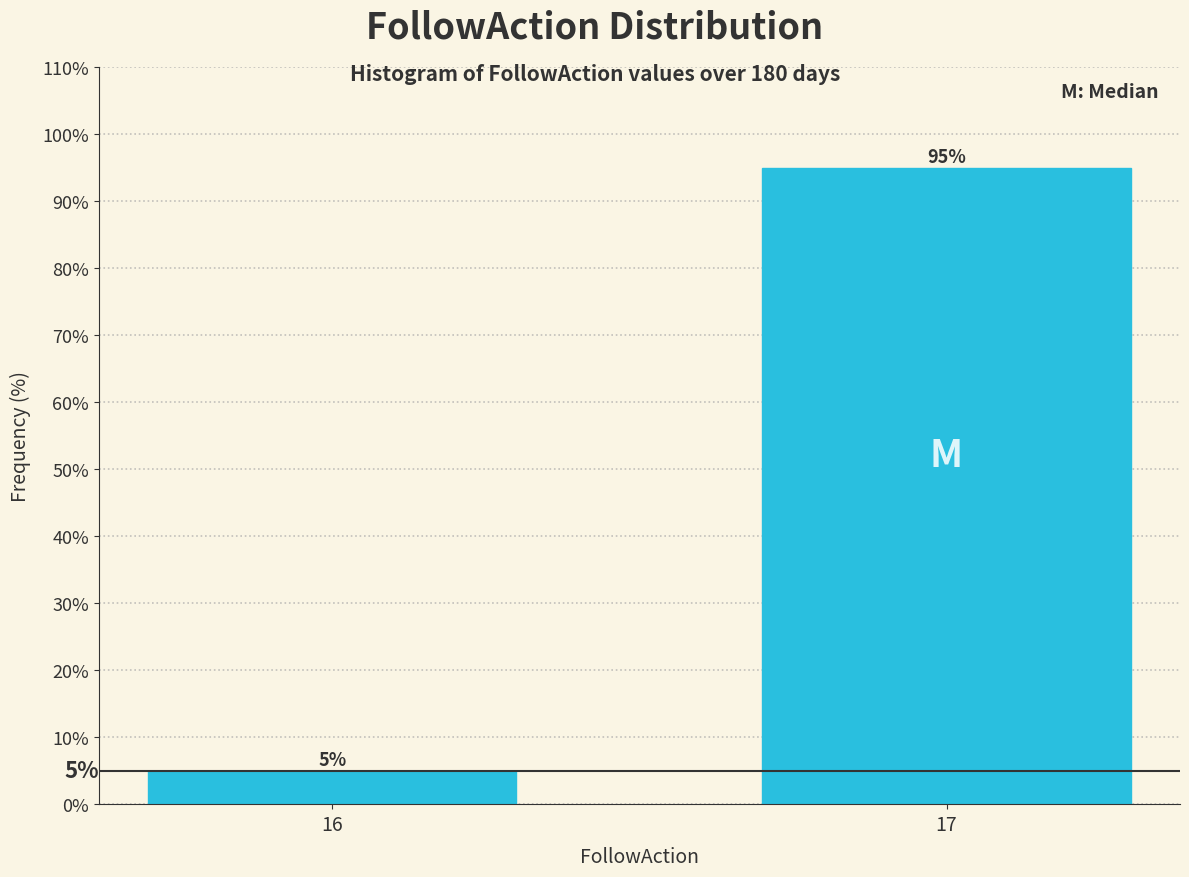

Reading right to left, list all the values displayed in this chart.

17=95	16=5